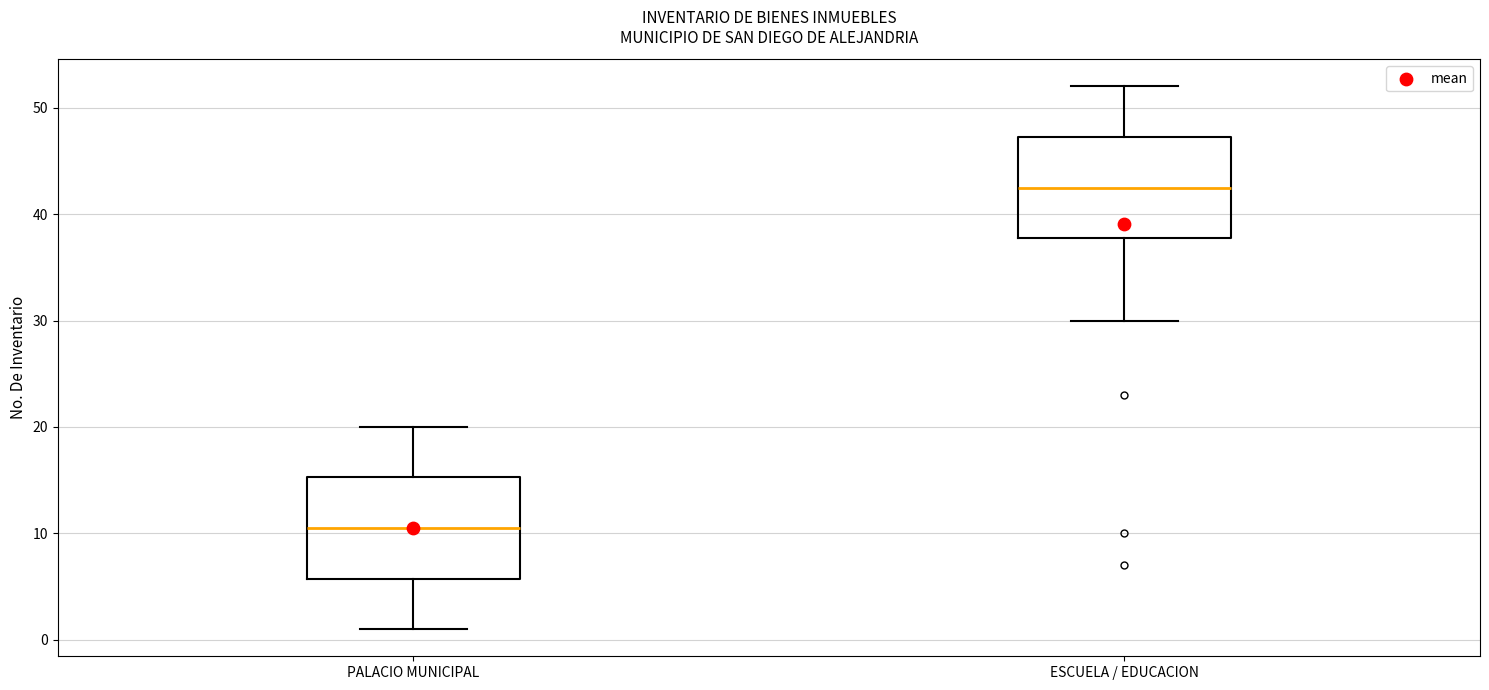

Which box's median line is the highest?

ESCUELA / EDUCACION